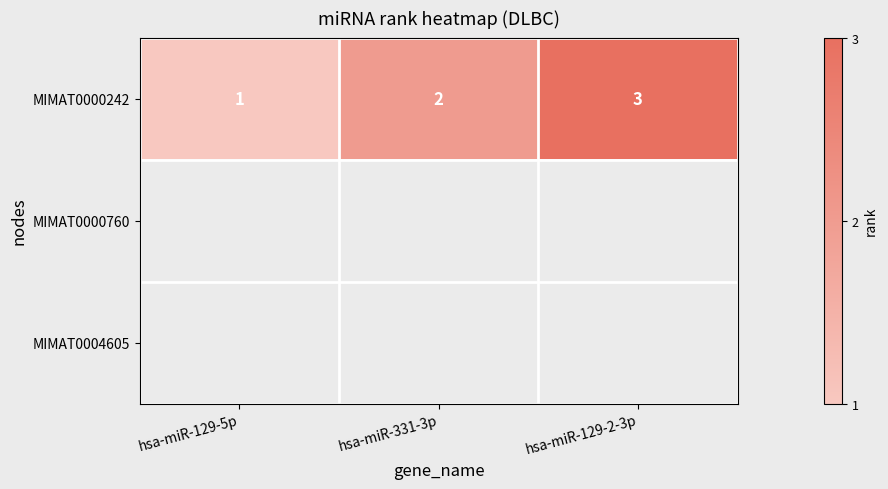

True or false: MIMAT0000242 has a value of 2 at hsa-miR-129-5p.

False